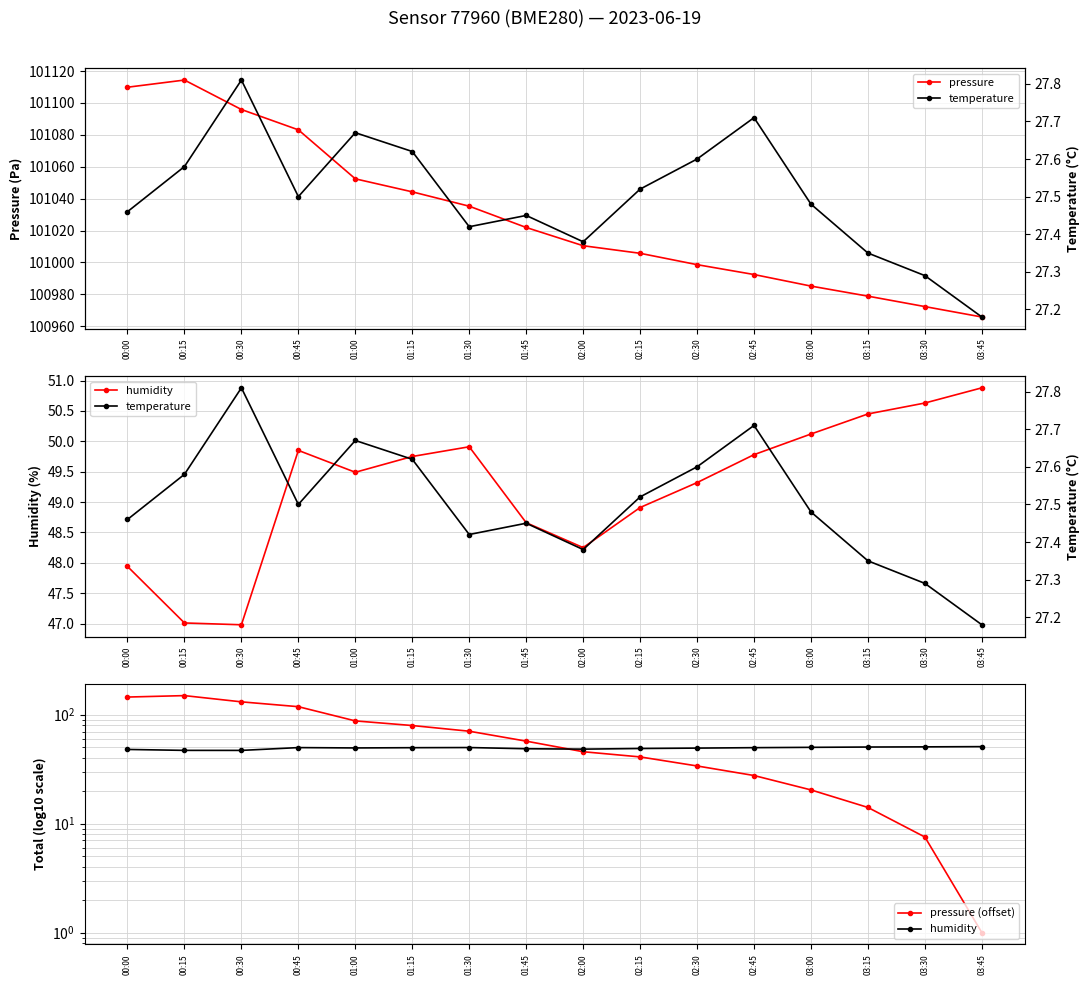

True or false: temperature and humidity intersect in this chart.

False